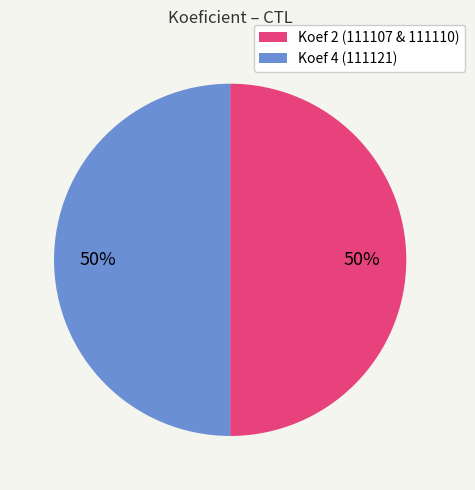

True or false: Koef 2 (111107 & 111110) accounts for 55% of the total.

False